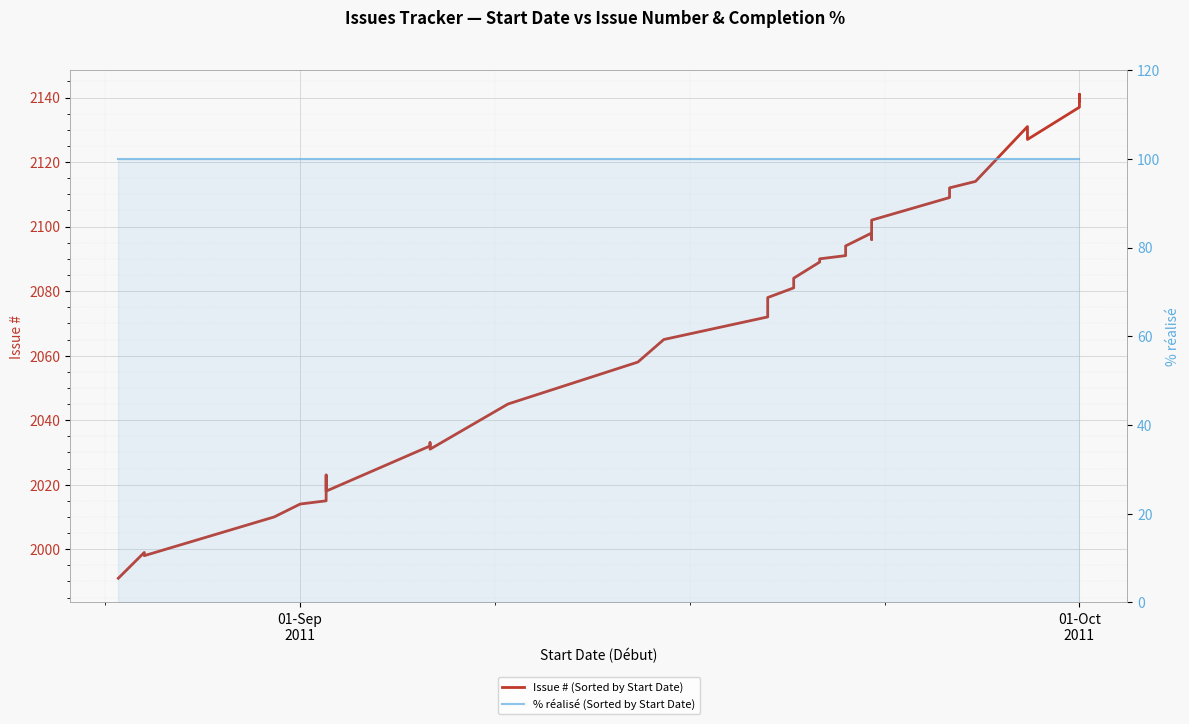

What is the lowest value of the % réalisé (Sorted by Start Date) series?

100